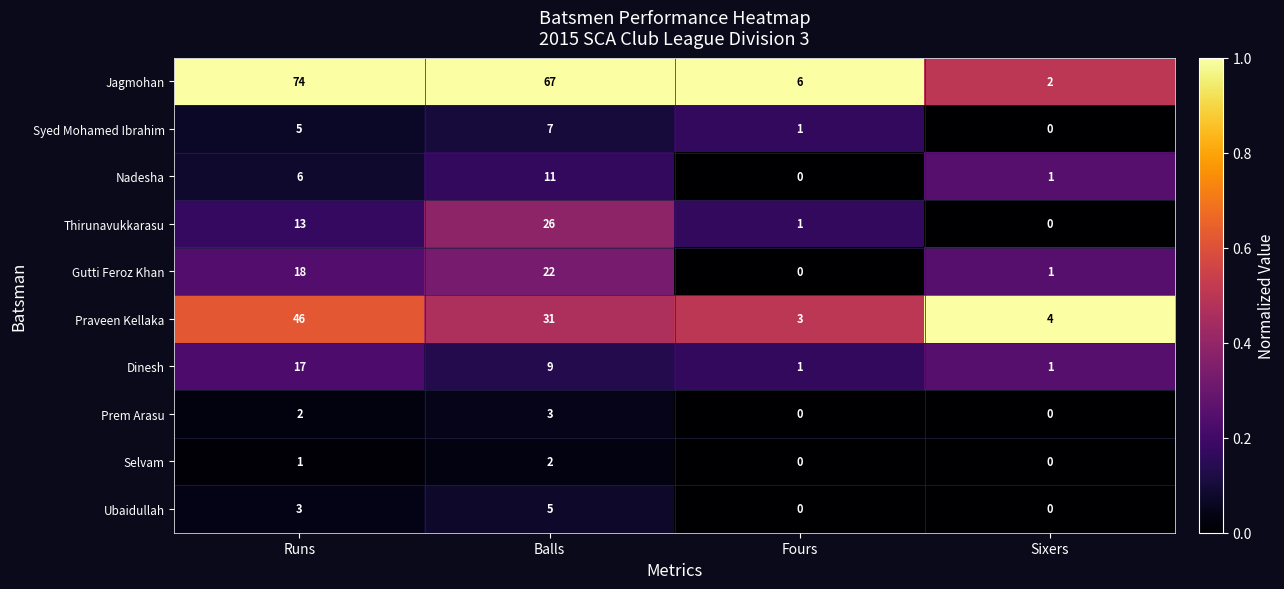

Between Fours and Sixers, which series saw the biggest shift?

Jagmohan